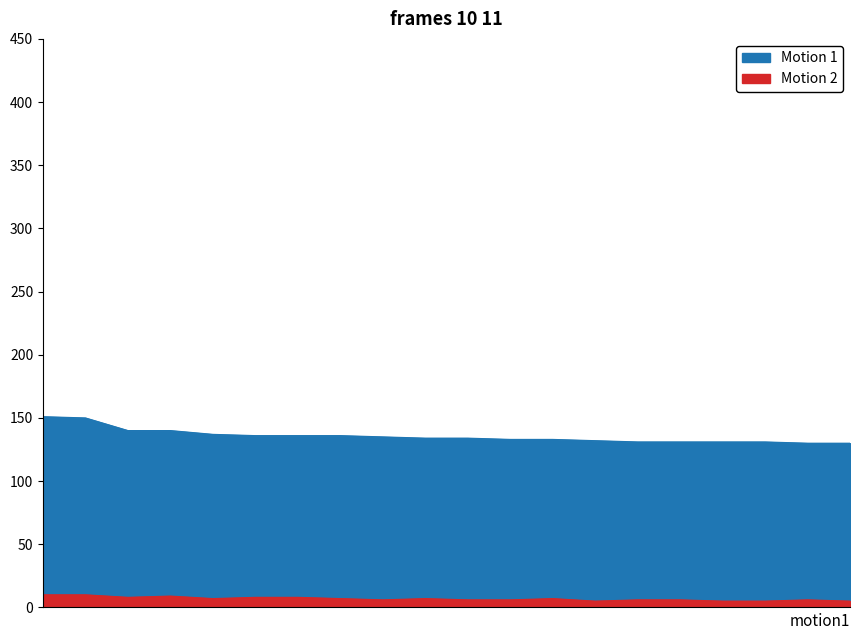

Reading left to right, transcribe all the data shown in this chart.

Motion 1: 151	150	140	140	137	136	136	136	135	134	134	133	133	132	131	131	131	131	130	130
Motion 2: 10	10	8	9	7	8	8	7	6	7	6	6	7	5	6	6	5	5	6	5